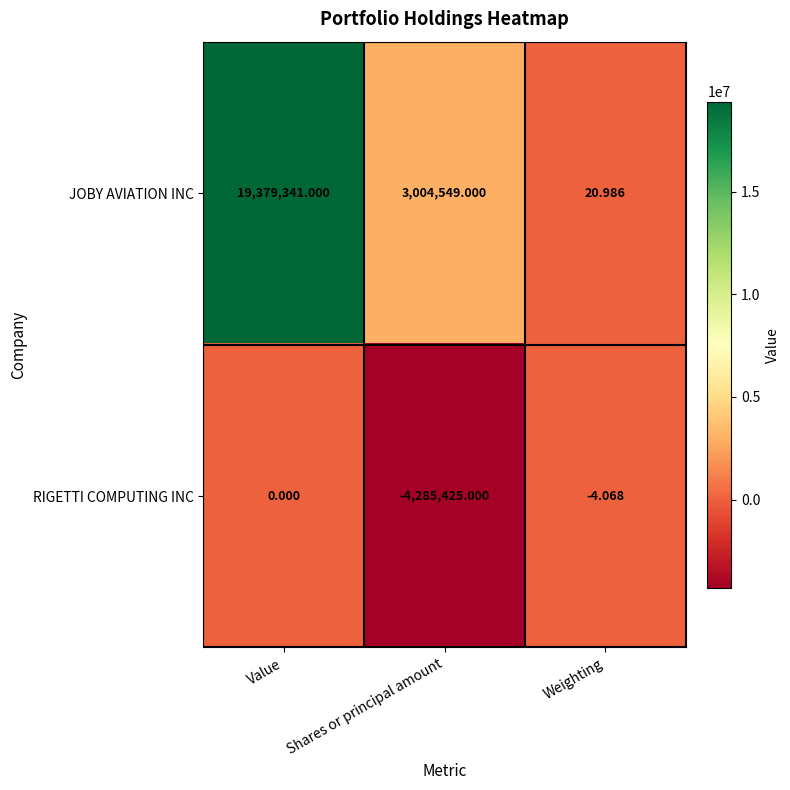

What is the total value across all series at Shares or principal amount?

-1280876.0